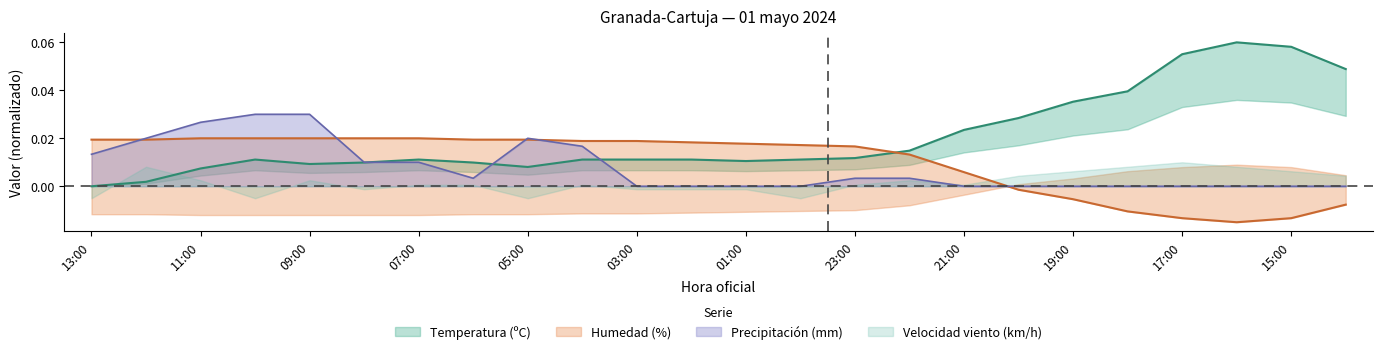

How many data points in Temperatura are above 0?

23